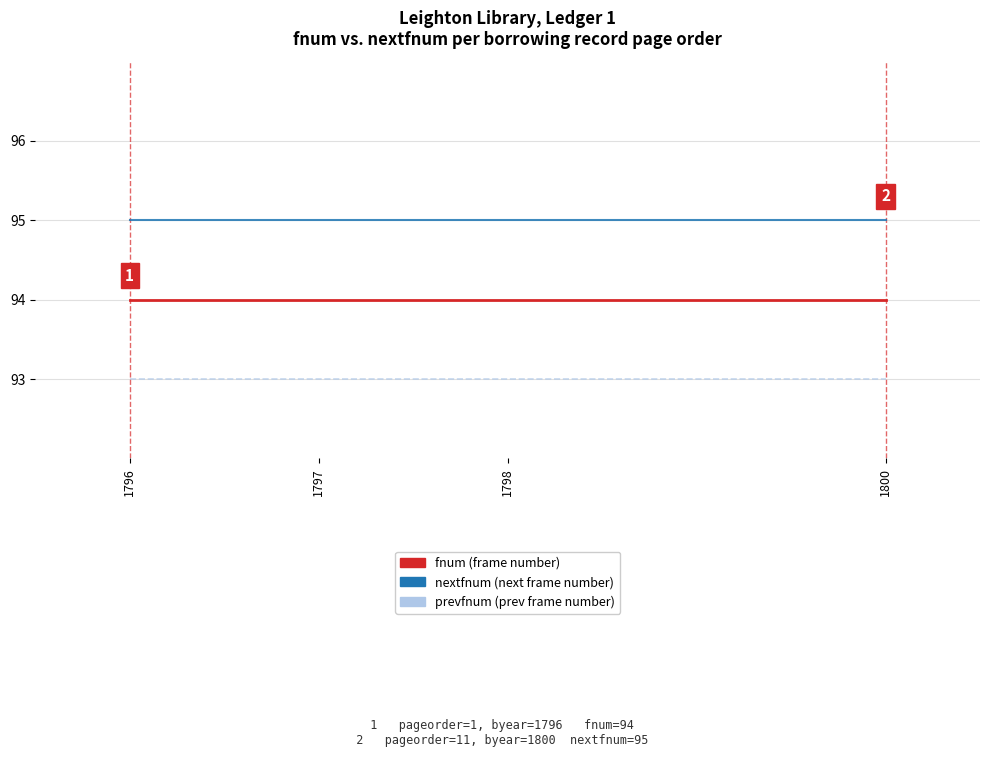

What is the maximum value for nextfnum (next frame number)?

95